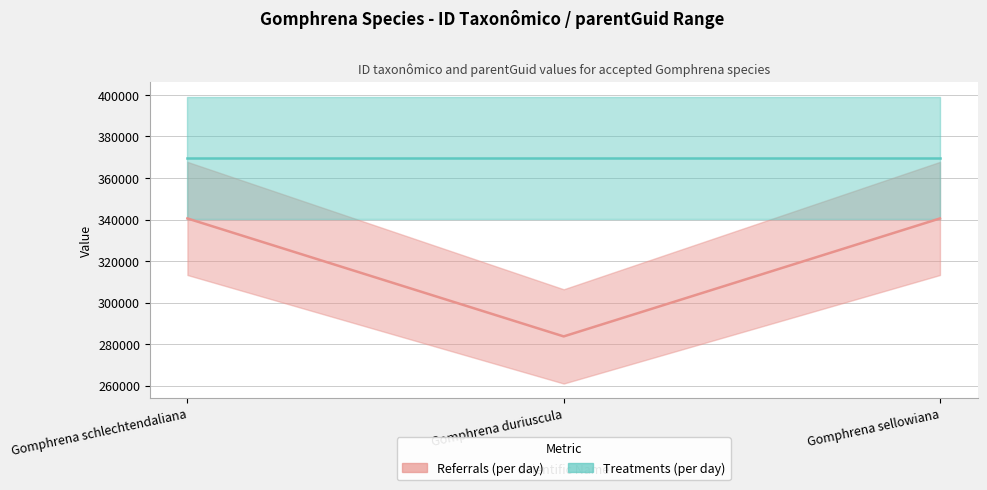

What is the ratio of the value at Gomphrena duriuscula to the value at Gomphrena schlechtendaliana?

0.8